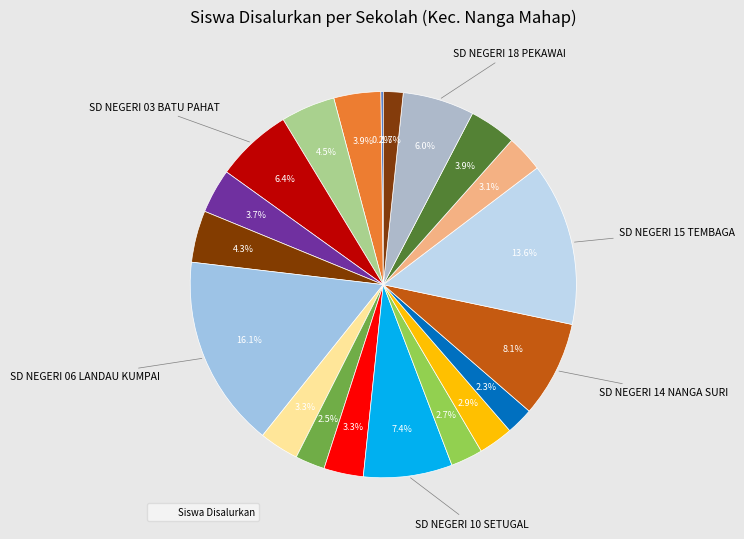

What is the largest slice in the pie chart?

SD NEGERI 06 LANDAU KUMPAI